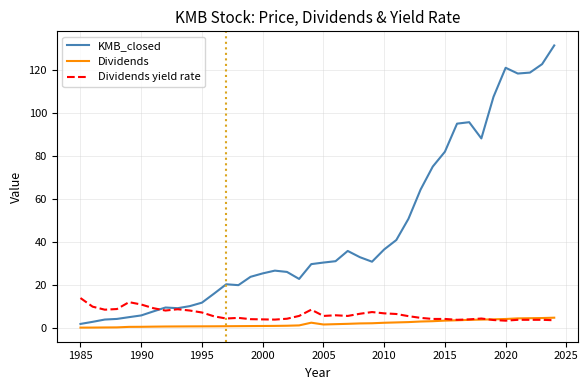

What is the smallest value displayed?

0.3